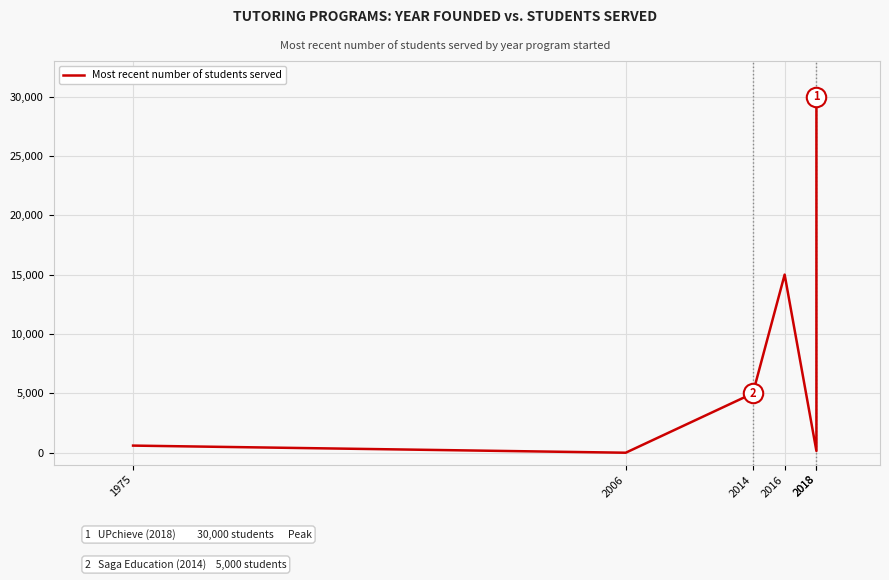

Rank the categories by value from highest to lowest.

2018, 2016, 2014, 1975, 2018, 2006